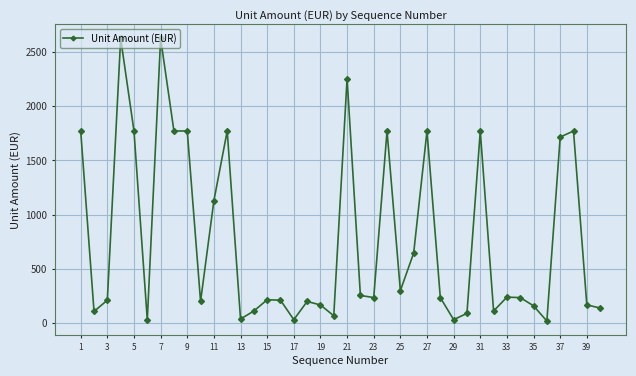

What is the greatest value displayed?

2628